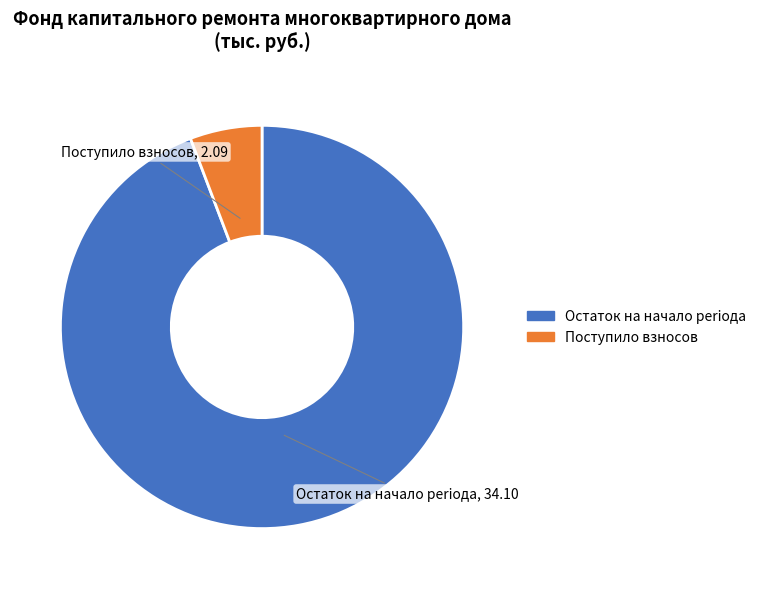

Does any single category account for the majority?

Yes